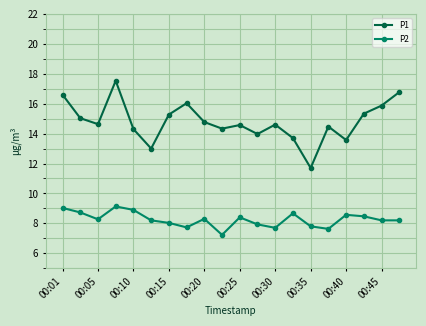

What is the smallest value displayed?

7.2